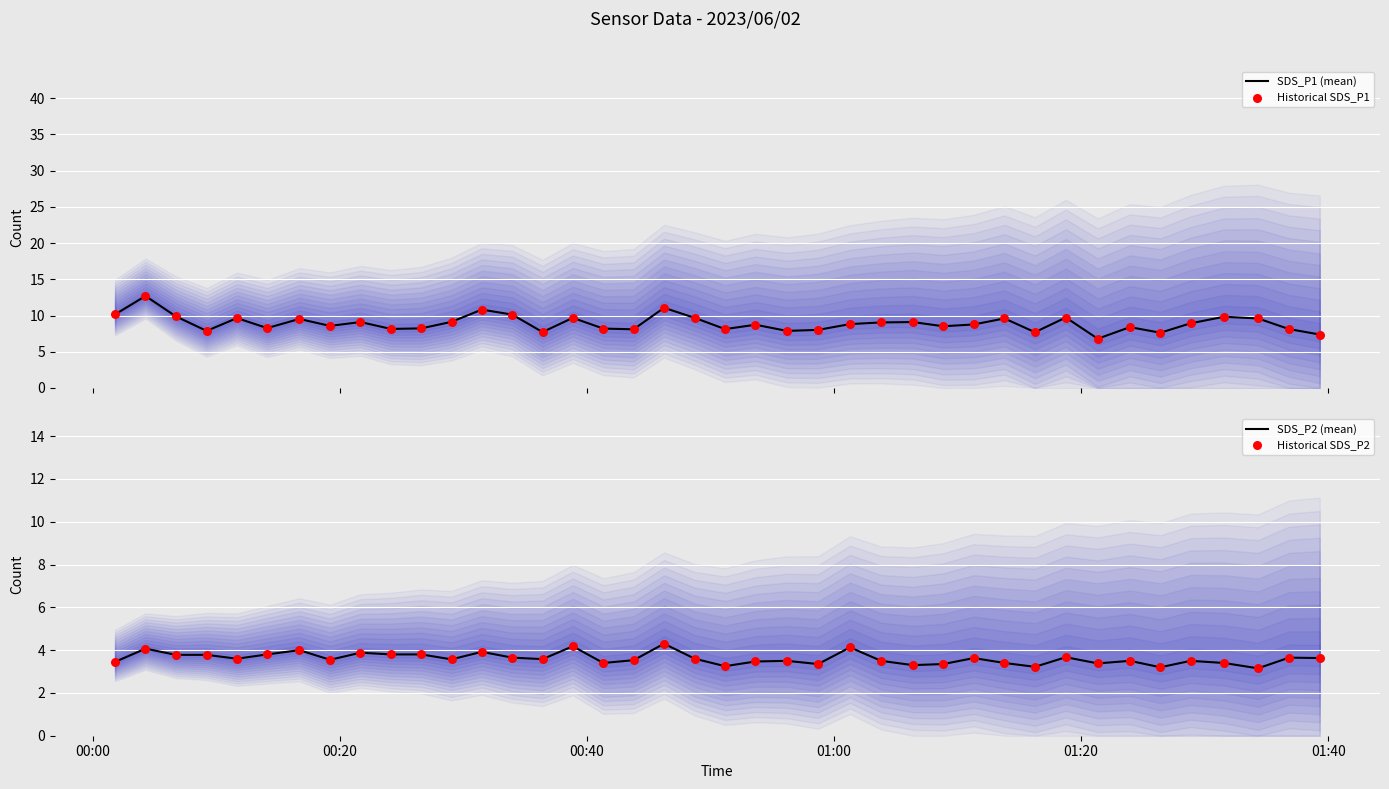

What are all the series names shown in the legend?

SDS_P1 (mean), Historical SDS_P1, SDS_P2 (mean), Historical SDS_P2